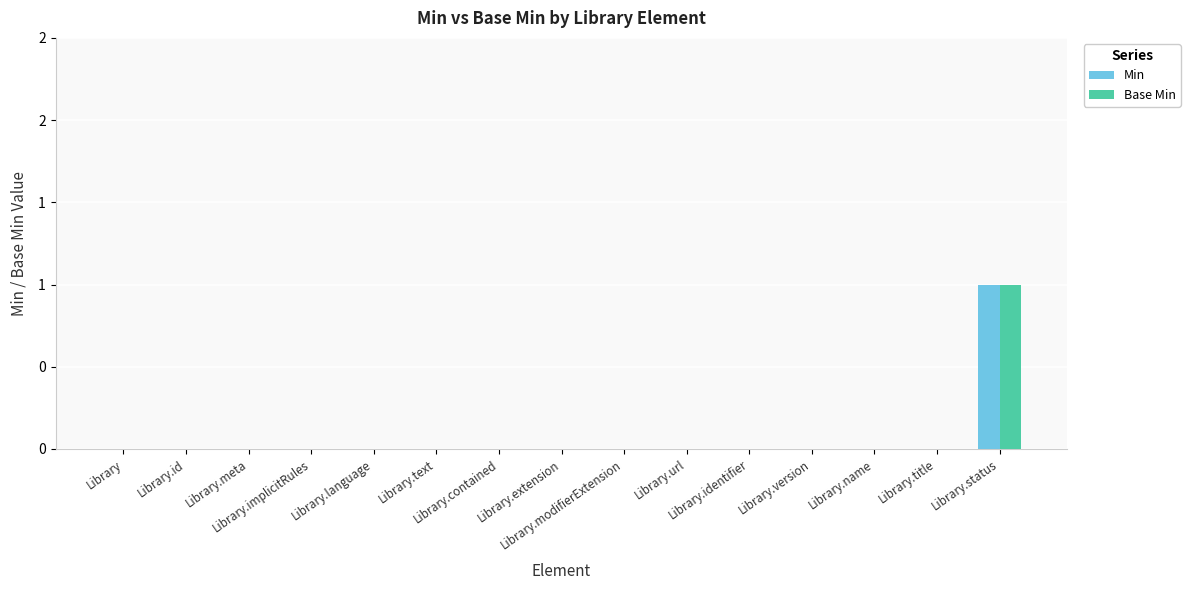

What is the label of the 15th bar from the left?

Library.status